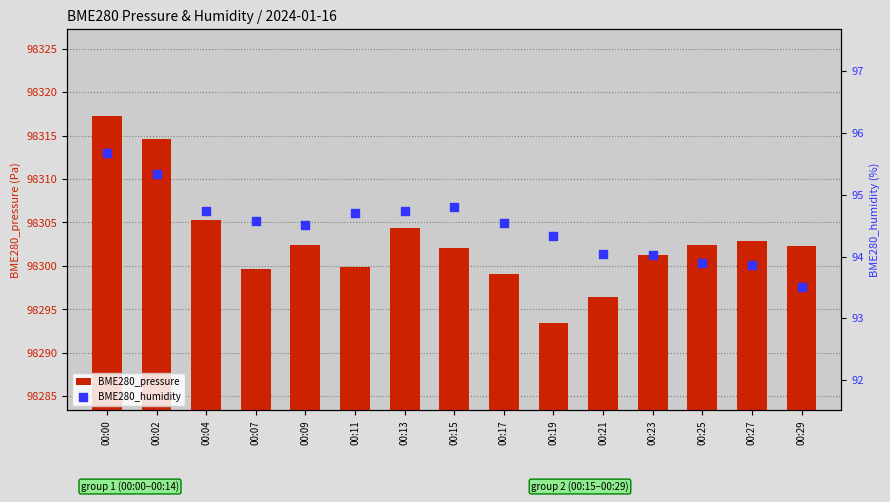

At which category is the sum across all series the highest?

00:00